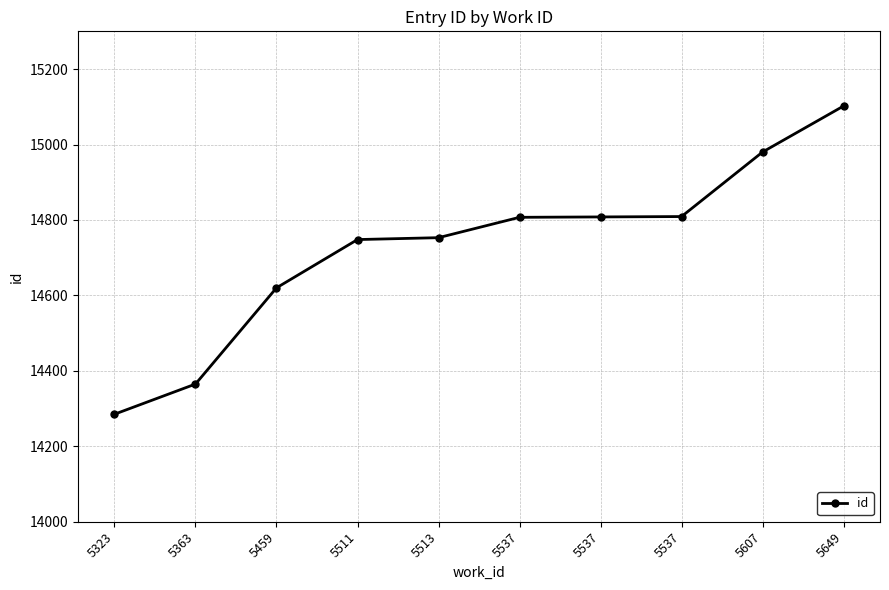

Reading left to right, list all the values displayed in this chart.

5323=14285	5363=14365	5459=14620	5511=14748	5513=14753	5537=14807	5537=14808	5537=14809	5607=14980	5649=15102